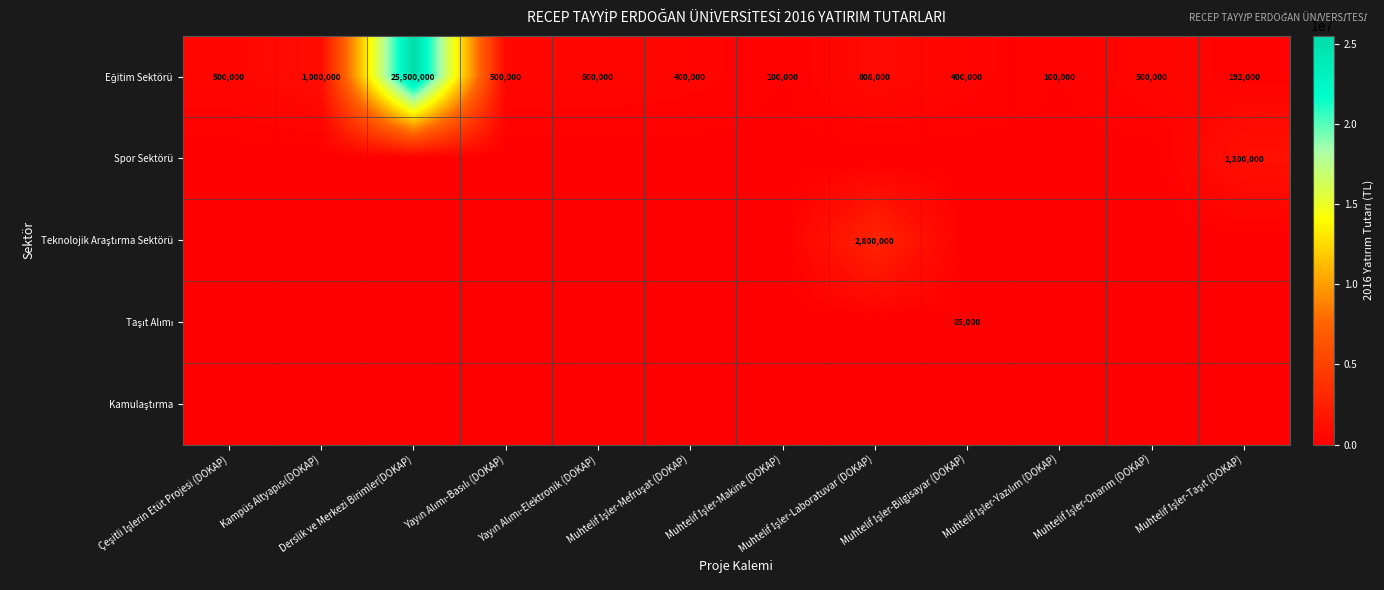

What is the lowest value of the Eğitim Sektörü series?

100000